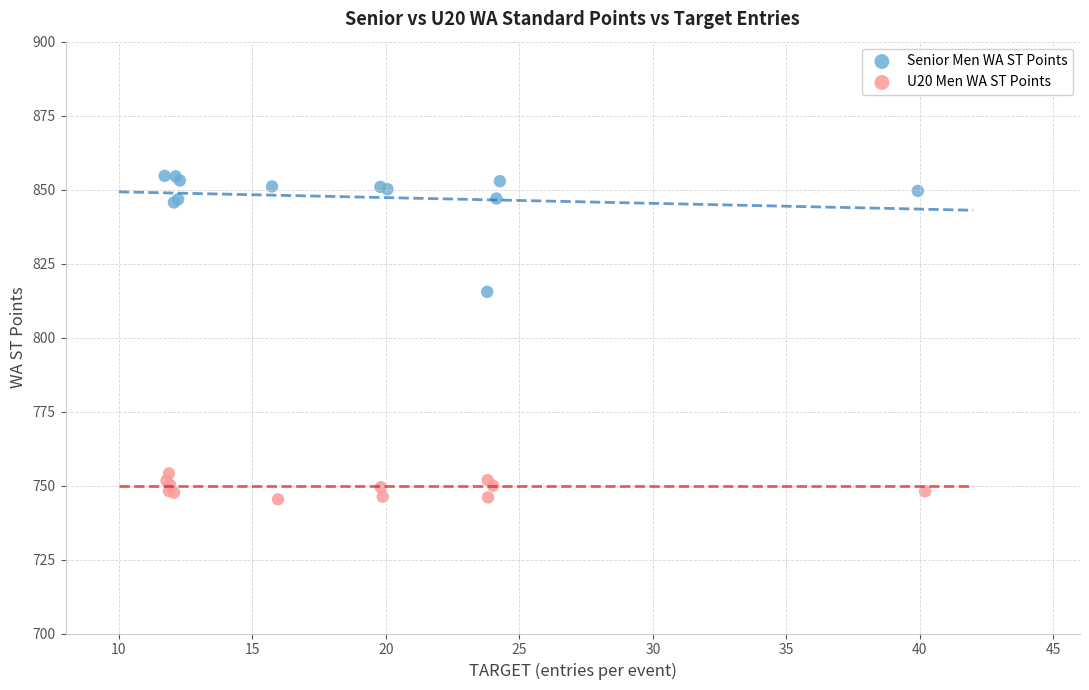

Which series has the largest Y range (max minus min)?

Senior Men WA ST Points